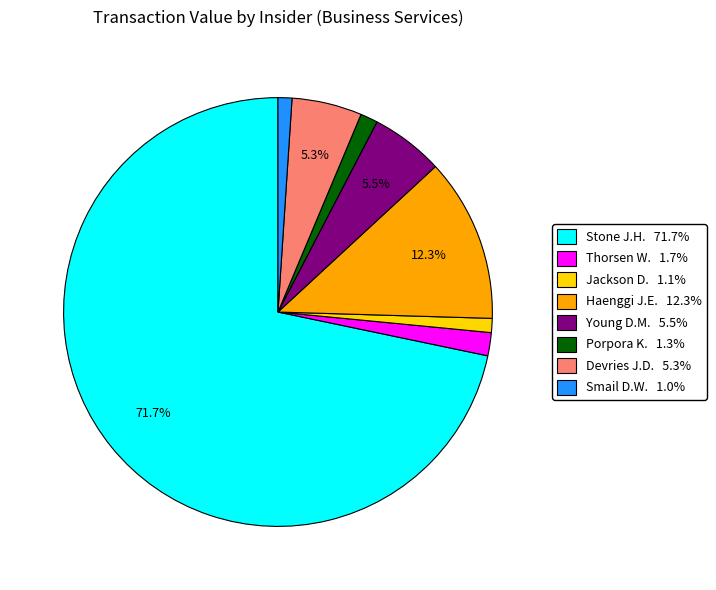

Is there a majority slice in this chart?

Yes